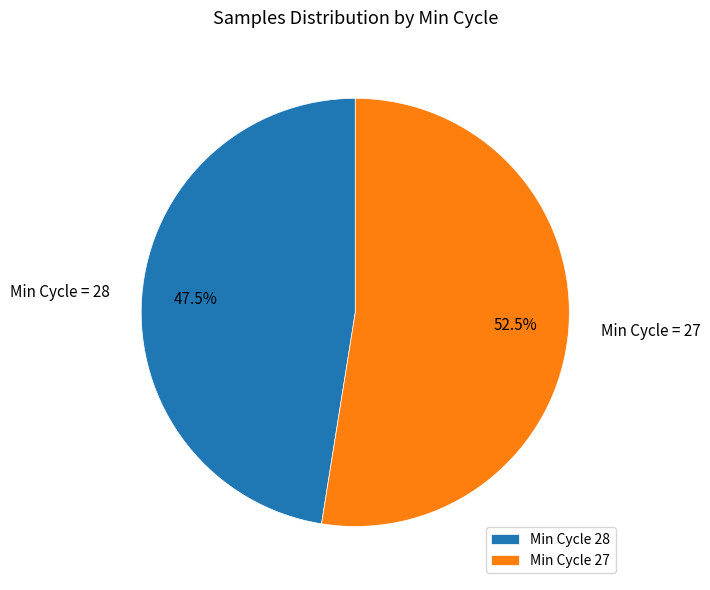

Is the sum of Min Cycle 27 and Min Cycle 28 greater than half?

Yes